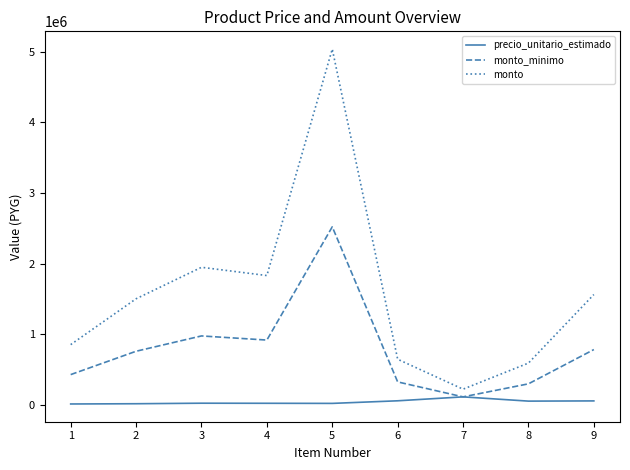

The value of monto at 3 is 1946300. True or false?

True